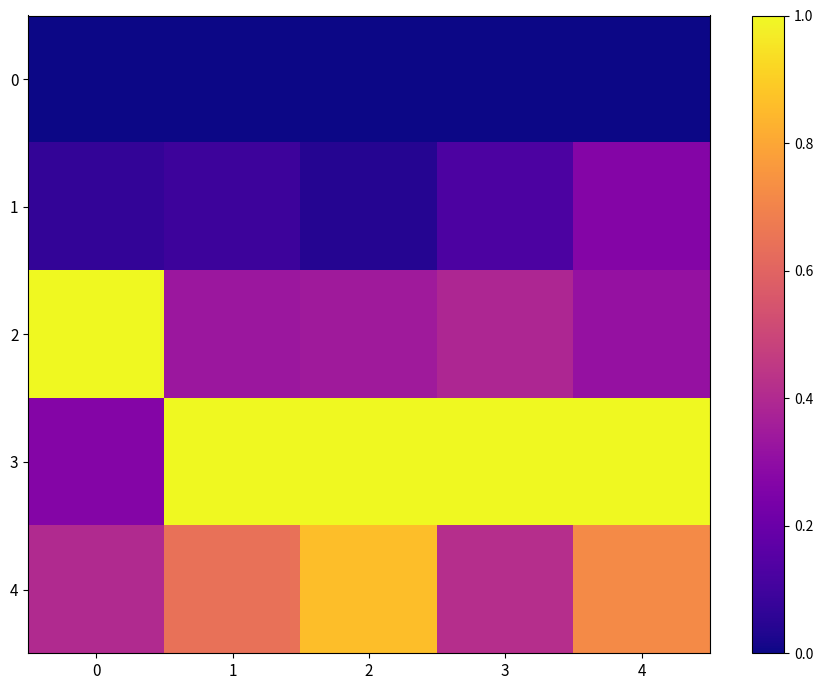

At 2, list the series in order from largest to smallest.

row_3, row_4, row_2, row_1, row_0